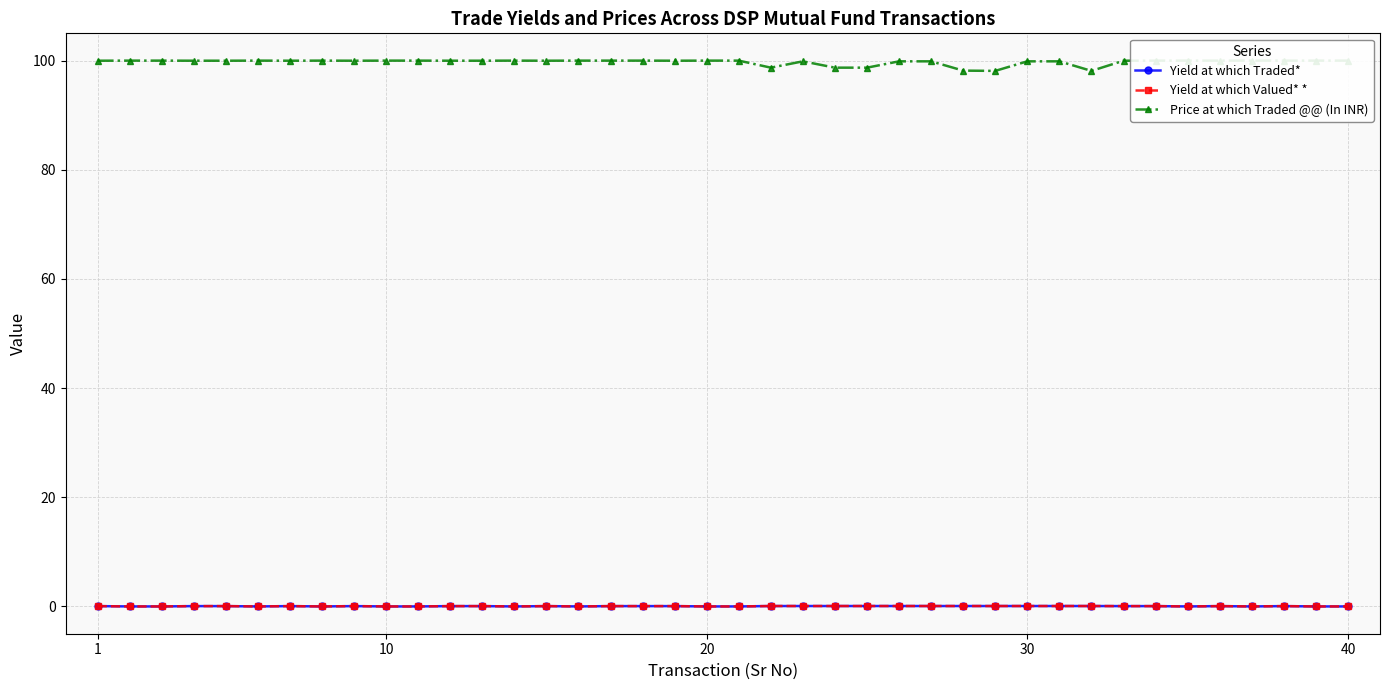

True or false: Yield at which Traded* has more than 2 interior local peaks.

True